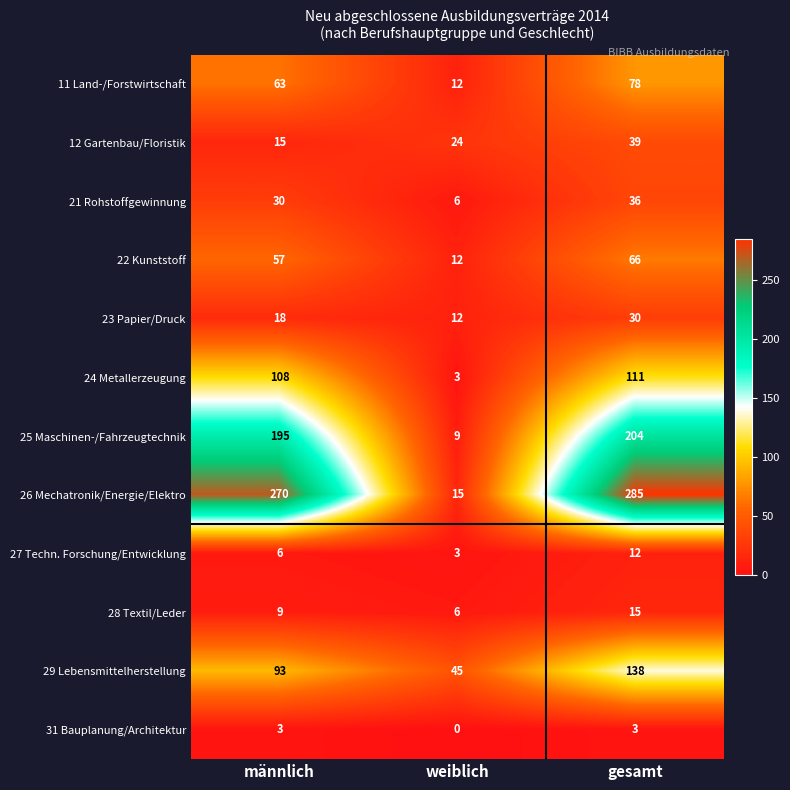

Read the 23 Papier/Druck value at gesamt, to the nearest 10.

30